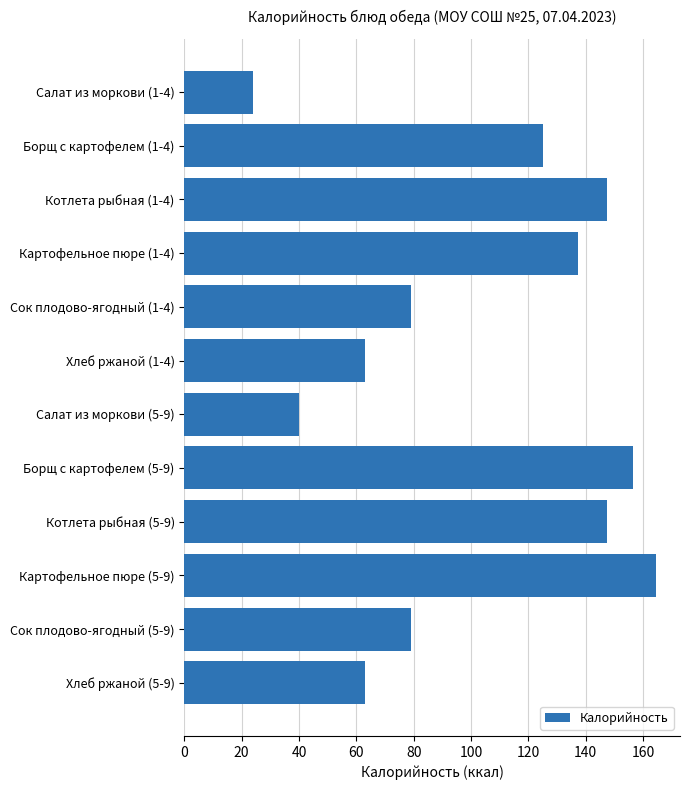

How many bars are there in total?

12